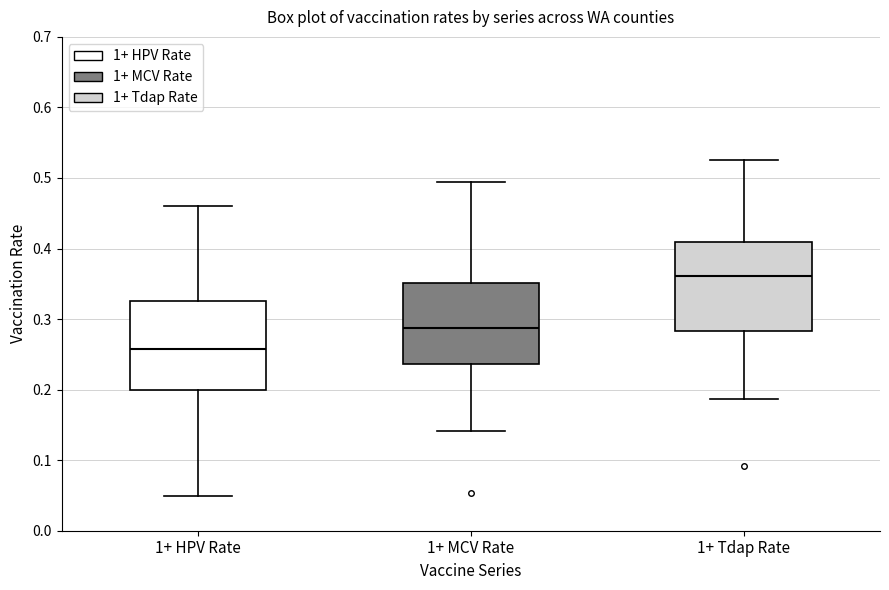

Reading left to right, transcribe this box plot: for each box, give where its median line is, the range the box spans, and where its two whiskers end, as read against the y-axis. The values are not printed on the chart, so give them approximately, as read against the axis.

1+ HPV Rate: median 0.26, box 0.20 to 0.33, whiskers 0.05 to 0.46
1+ MCV Rate: median 0.29, box 0.24 to 0.35, whiskers 0.14 to 0.50
1+ Tdap Rate: median 0.36, box 0.28 to 0.41, whiskers 0.19 to 0.53